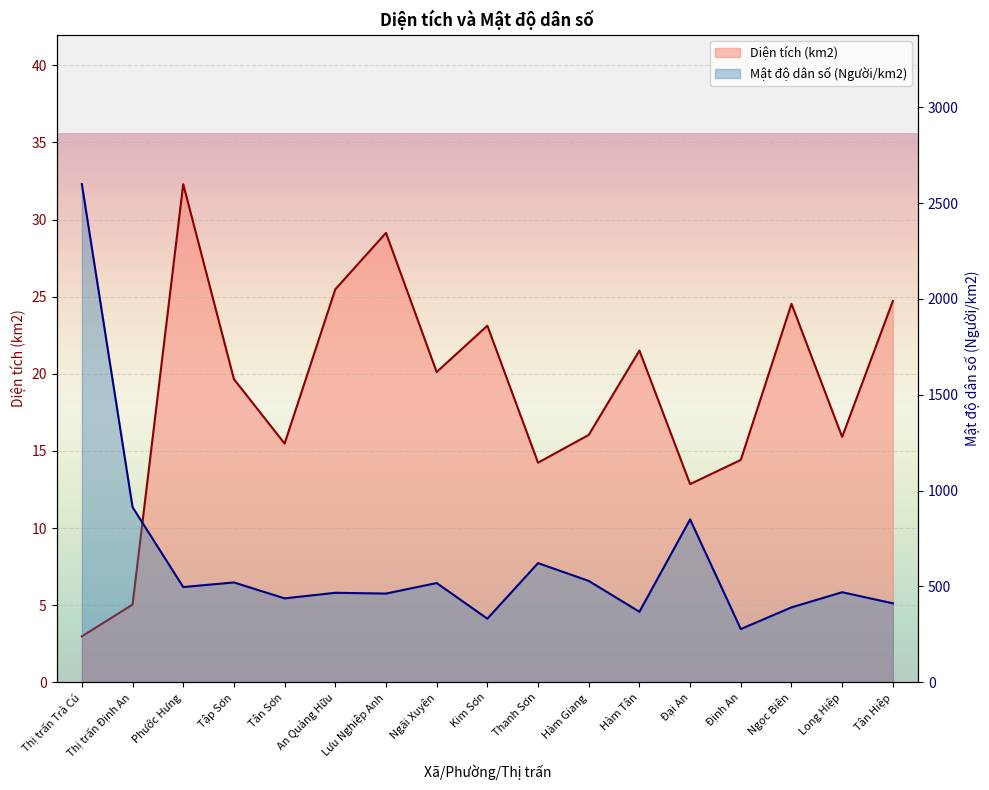

What is the sum of the Mật độ dân số (Người/km2) values at Tân Hiệp and Định An?

690.0